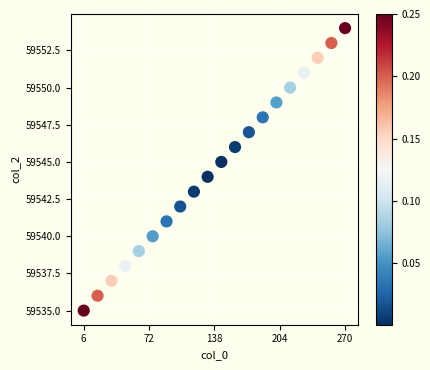

What is the range of Y values (max minus min)?

19